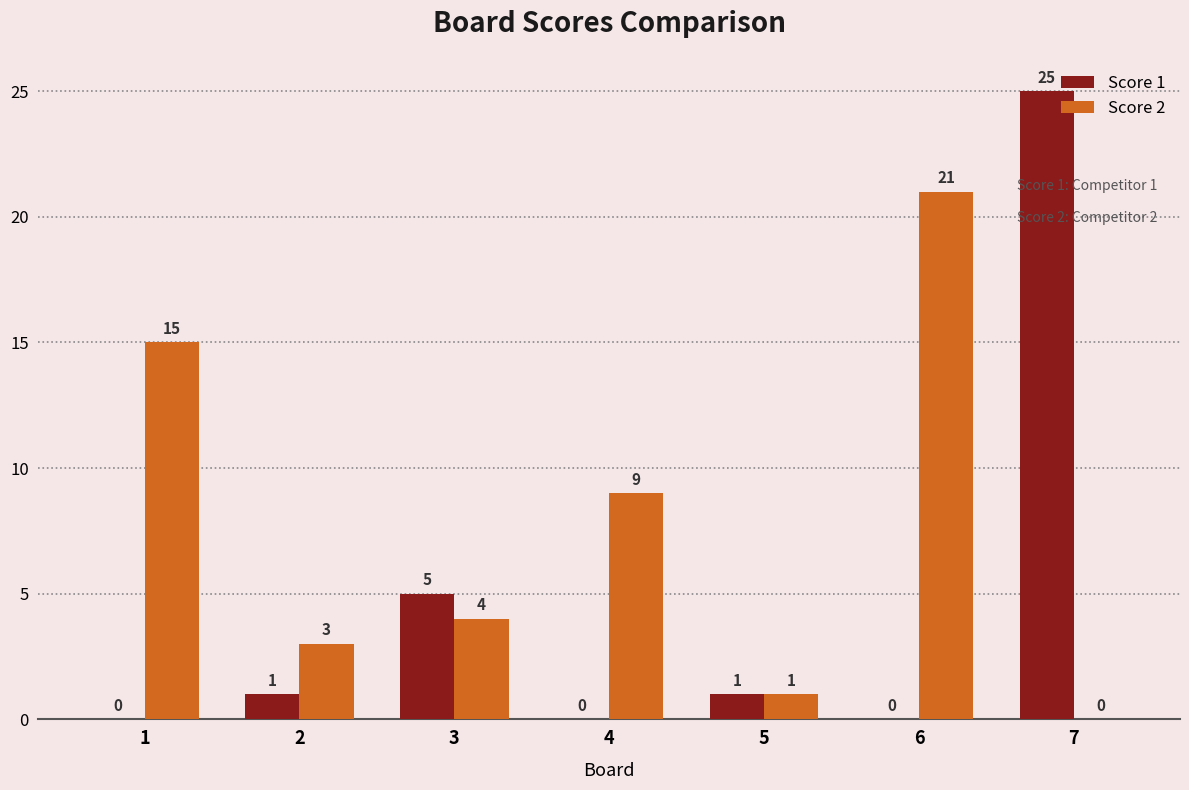

Are the bars grouped side by side (vs. stacked)?

Yes